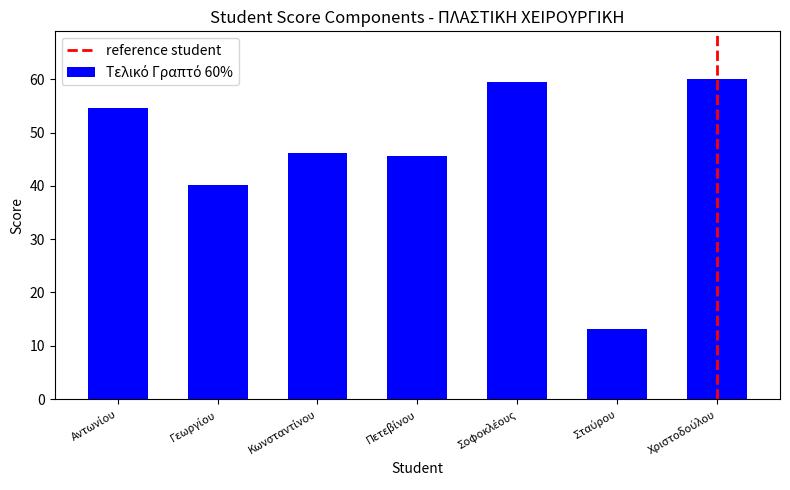

Reading left to right, transcribe all the data shown in this chart.

54.6	40.2	46.2	45.6	59.4	13.2	60.0